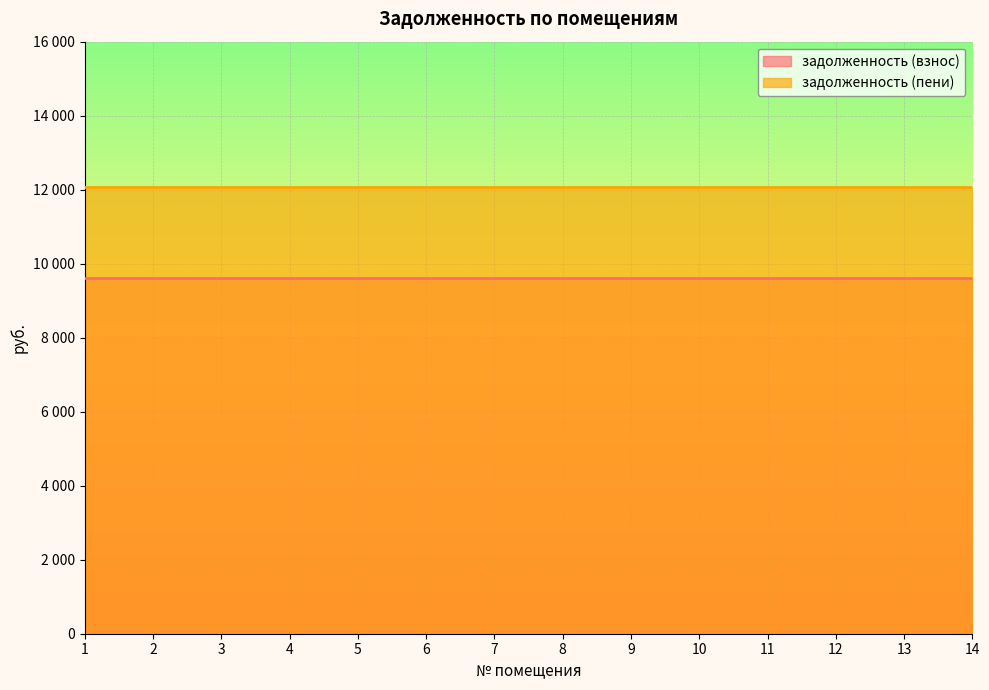

True or false: задолженность (взнос) and задолженность (пени) cross at least once.

False